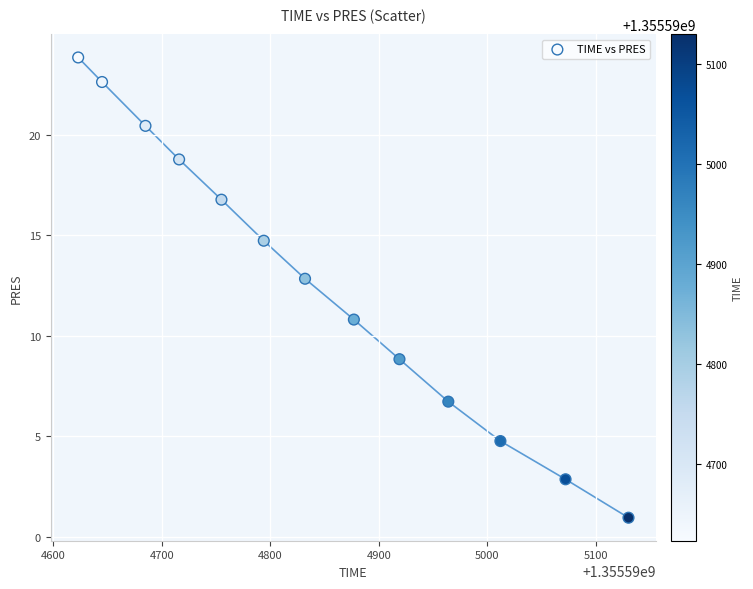

What Y value in the scatter plot is closest to 12?

12.8